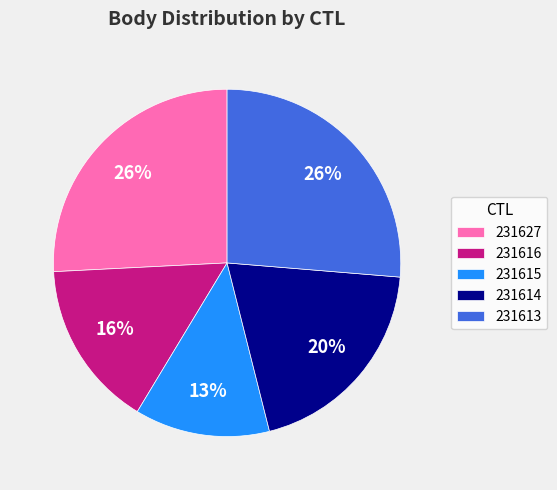

What percentage is the 231627 slice, to the nearest percent?

26%